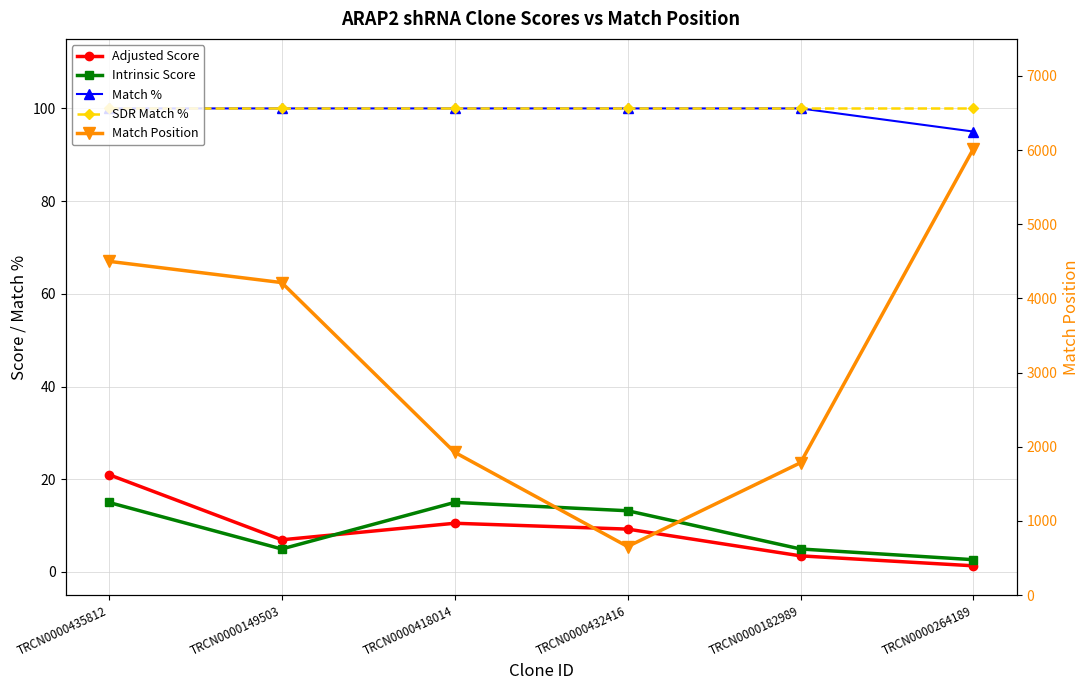

Reading right to left, list all the values displayed in this chart.

Adjusted Score: 1.3	3.5	9.2	10.5	6.9	21.0
Intrinsic Score: 2.6	5.0	13.2	15.0	5.0	15.0
Match %: 95.0	100.0	100.0	100.0	100.0	100.0
SDR Match %: 100.0	100.0	100.0	100.0	100.0	100.0
Match Position: 6020.0	1785.0	655.0	1926.0	4214.0	4501.0